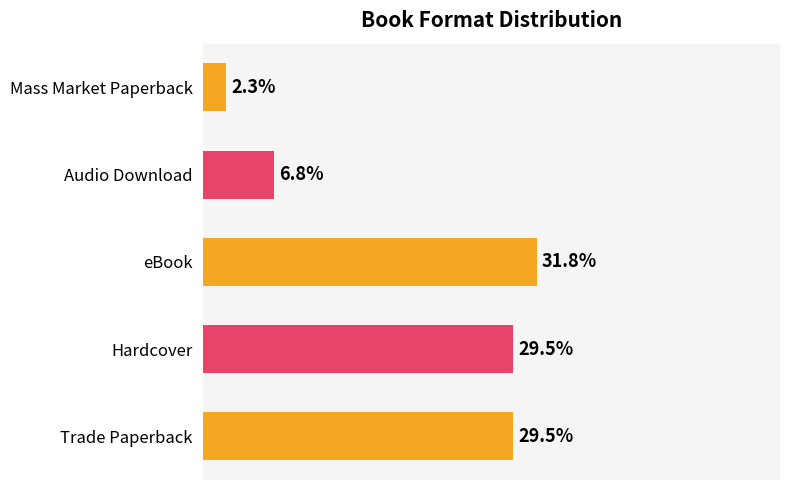

Which category has the lowest value across all series?

Mass Market Paperback